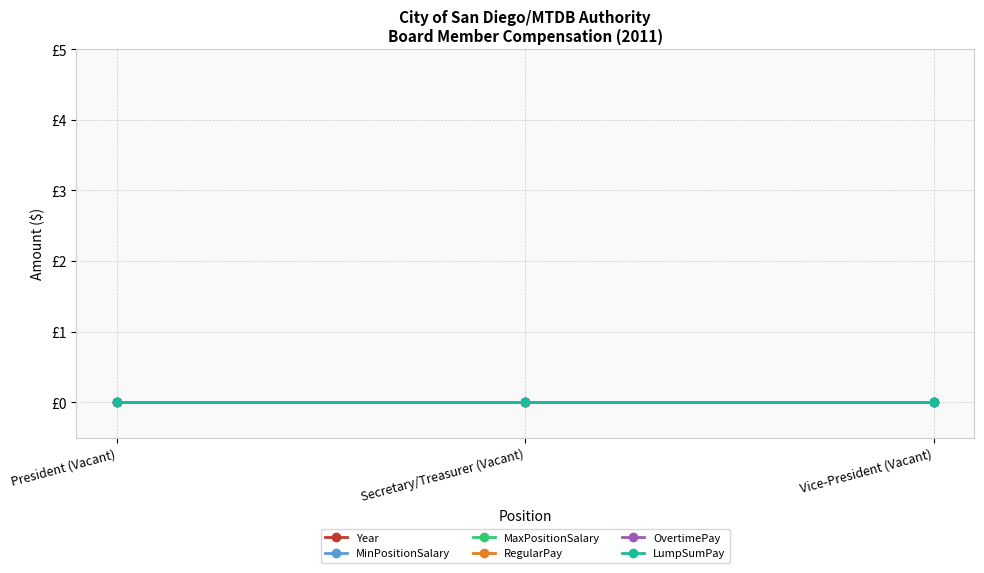

True or false: OvertimePay has a value of 0 at Secretary/Treasurer (Vacant).

True